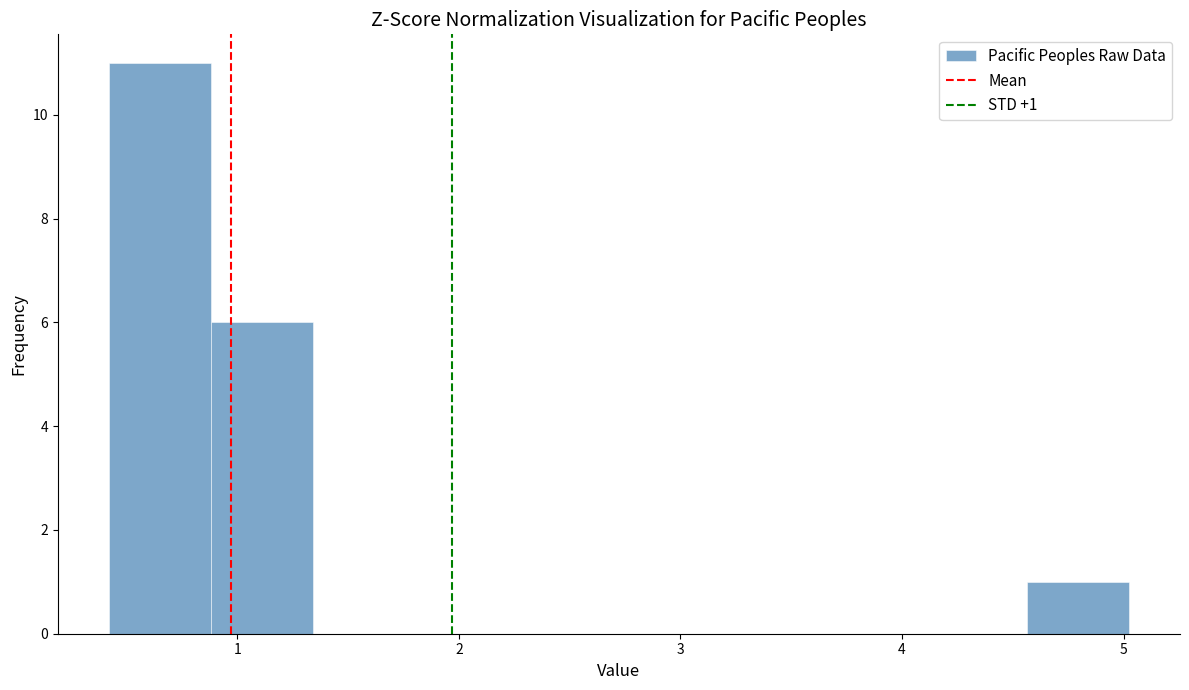

Which range on the x-axis has the tallest bar?

0.4 to 0.9